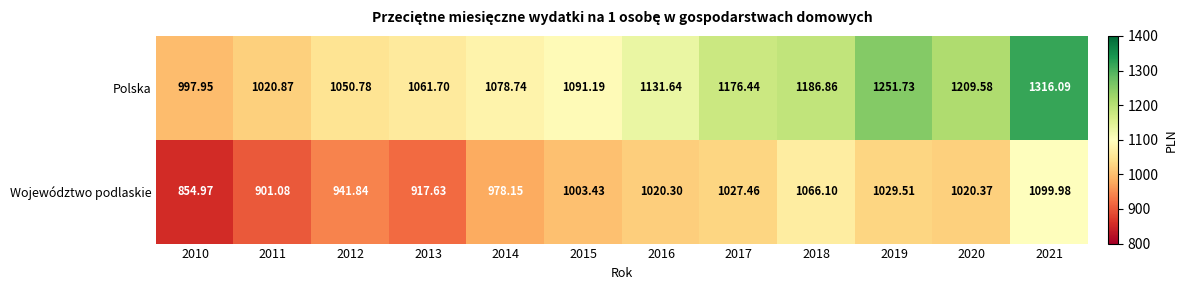

Between 2012 and 2014, which series saw the biggest shift?

Województwo podlaskie